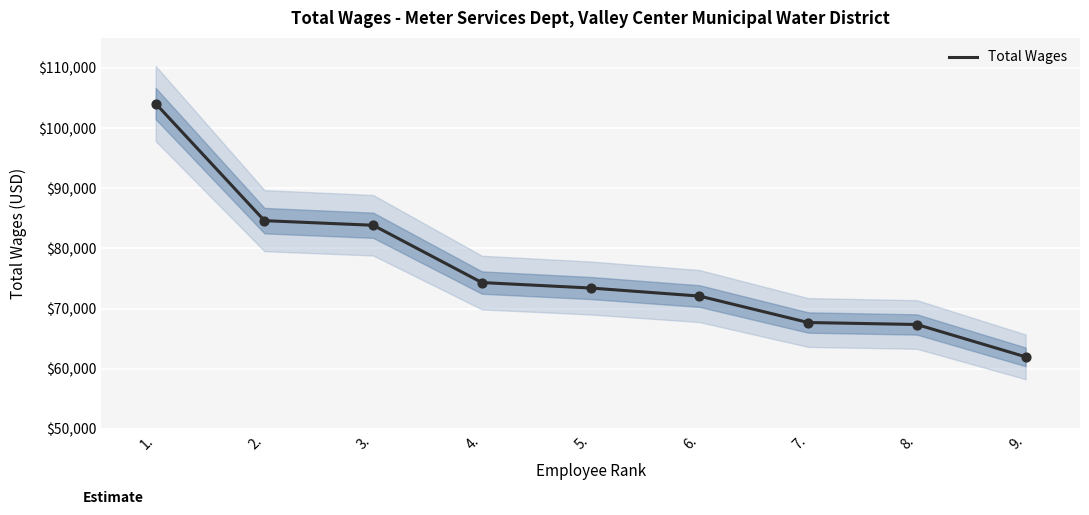

What is the change in value from 1. to 7.?

-36397